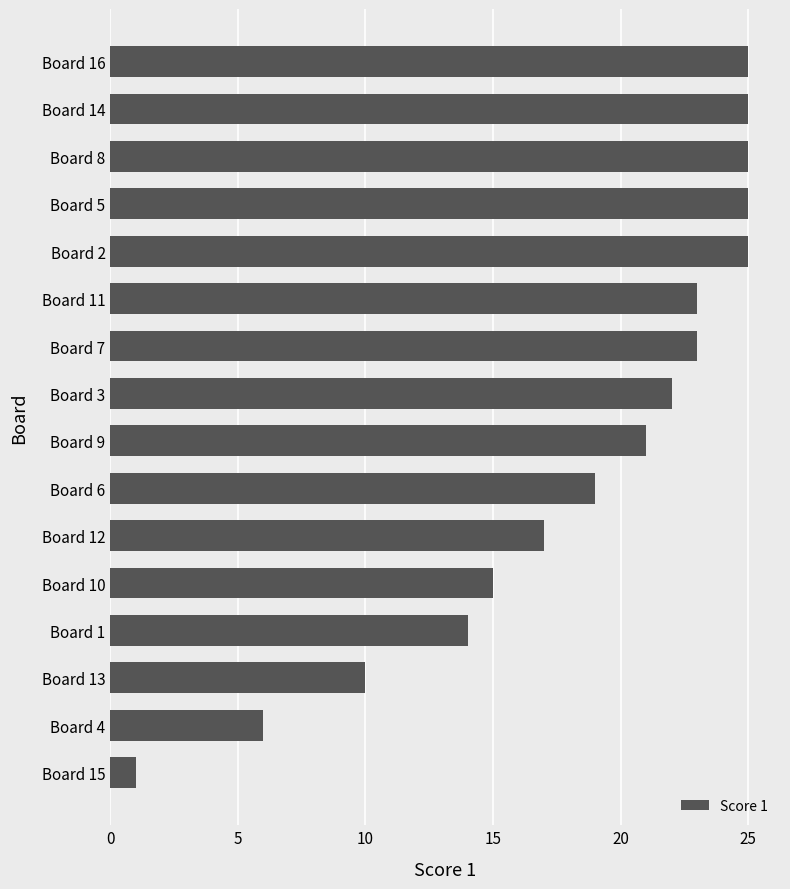

Is it true that the value at Board 2 is 13?

False